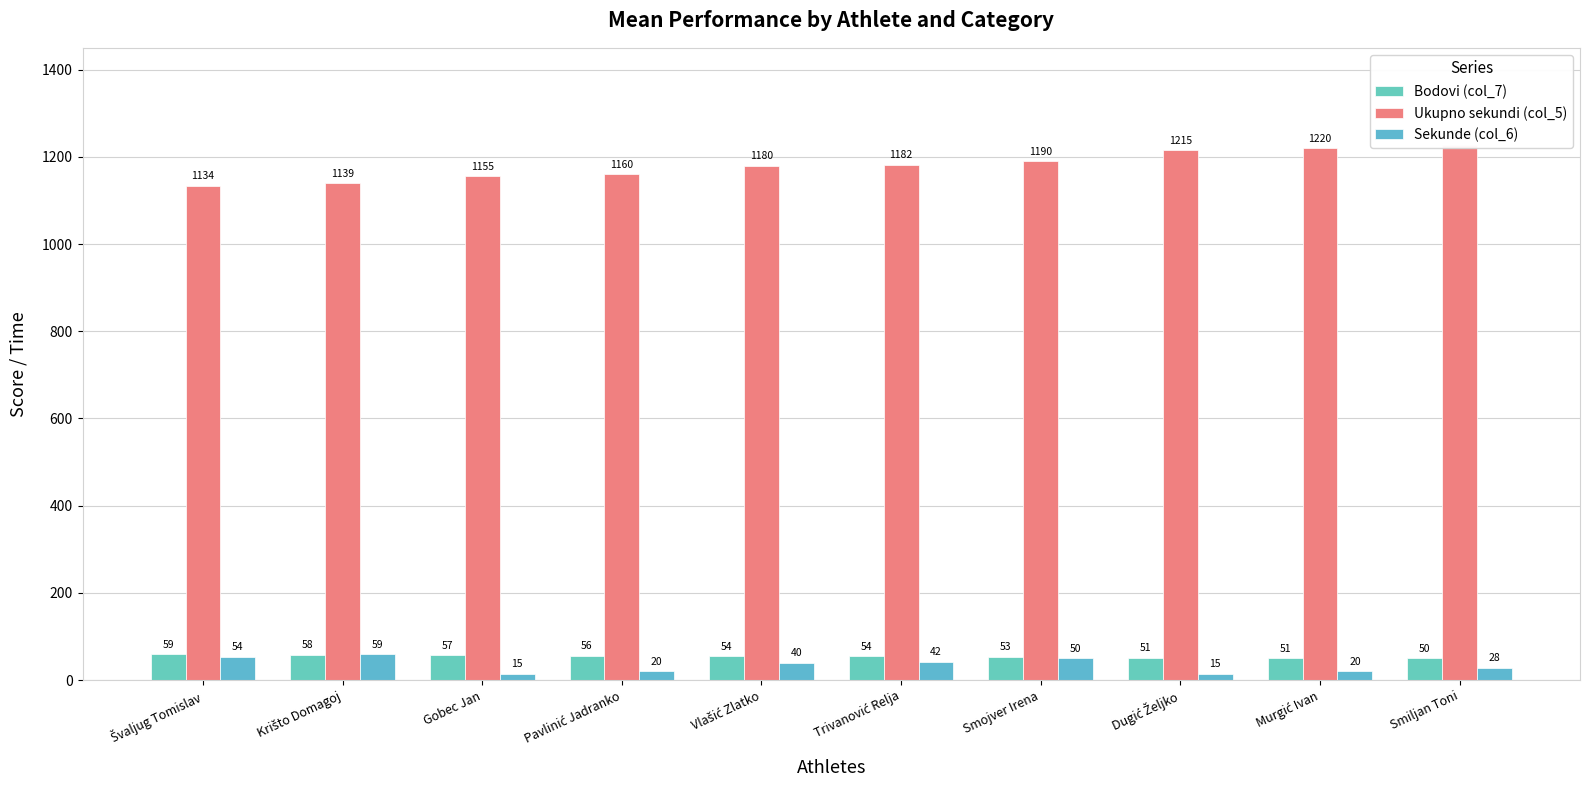

Which series changed the most between Švaljug Tomislav and Krišto Domagoj?

Ukupno sekundi (col_5)